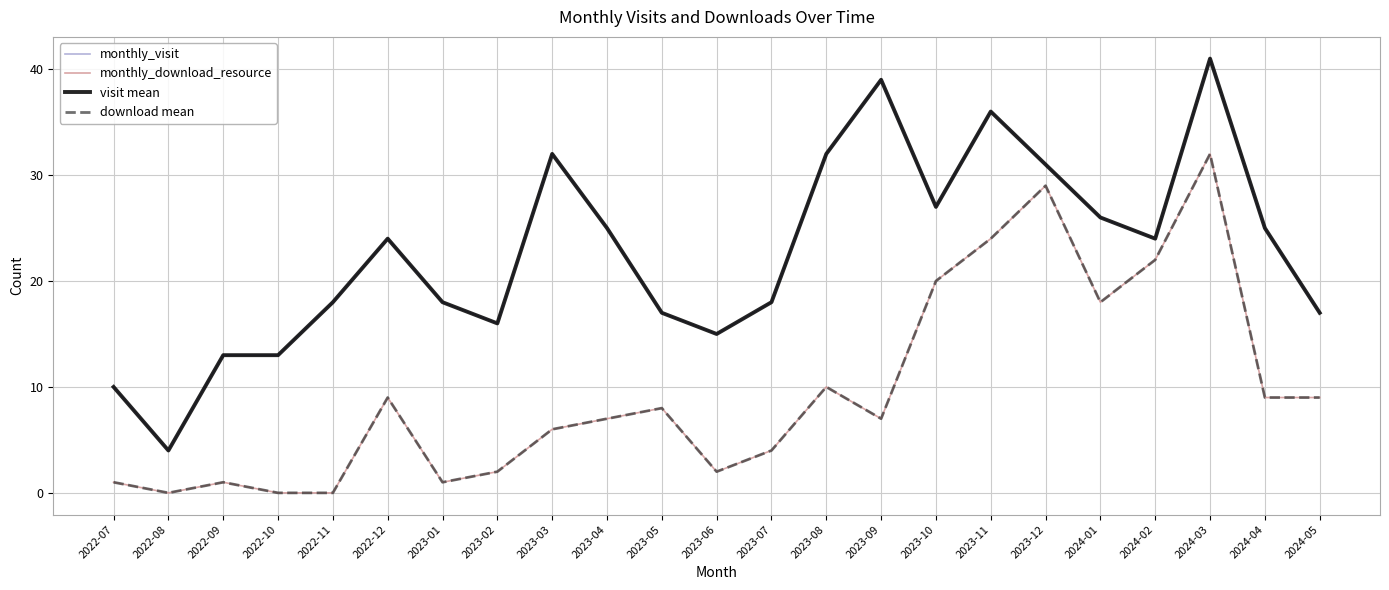

True or false: visit mean and download mean cross at least once.

False